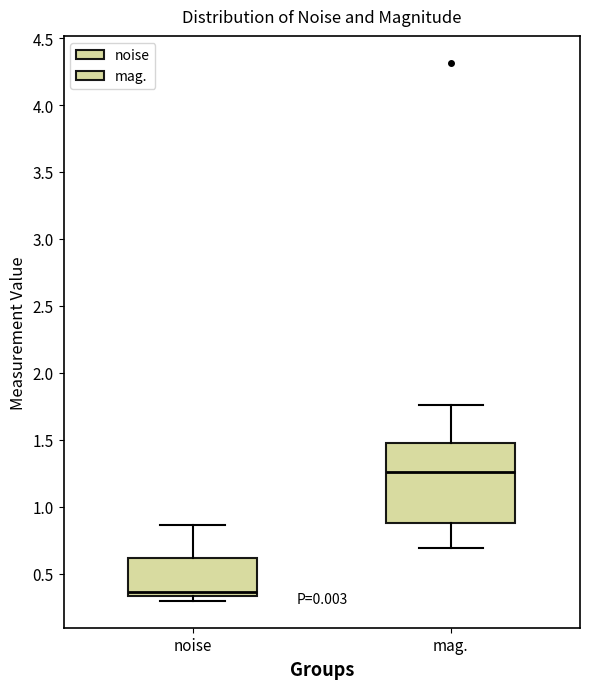

Comparing the boxes themselves (not the whiskers), which one is the tallest?

mag.